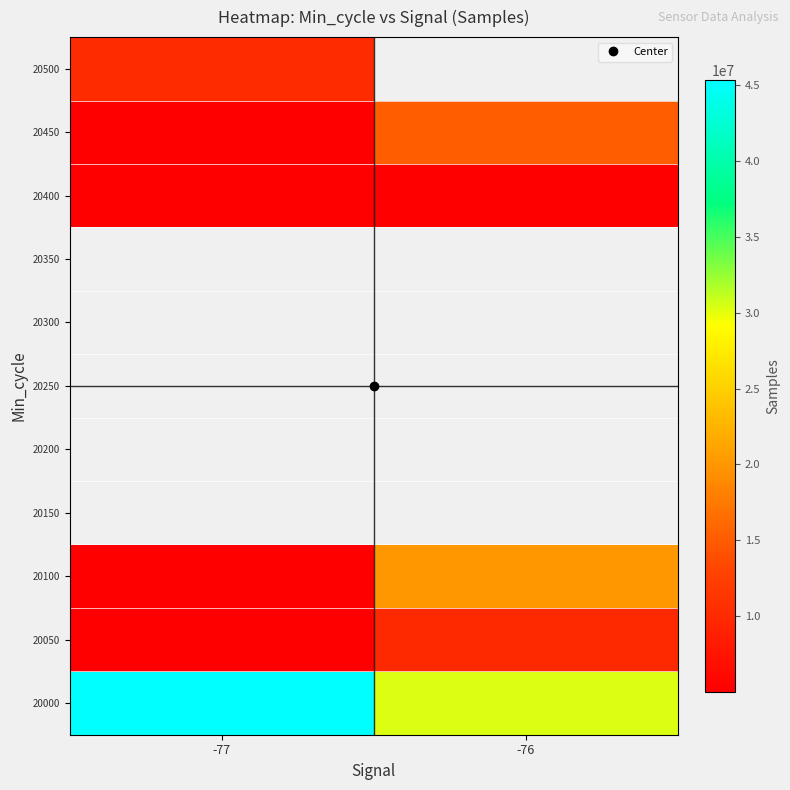

Rank the categories by 20450 value from lowest to highest.

-77, -76